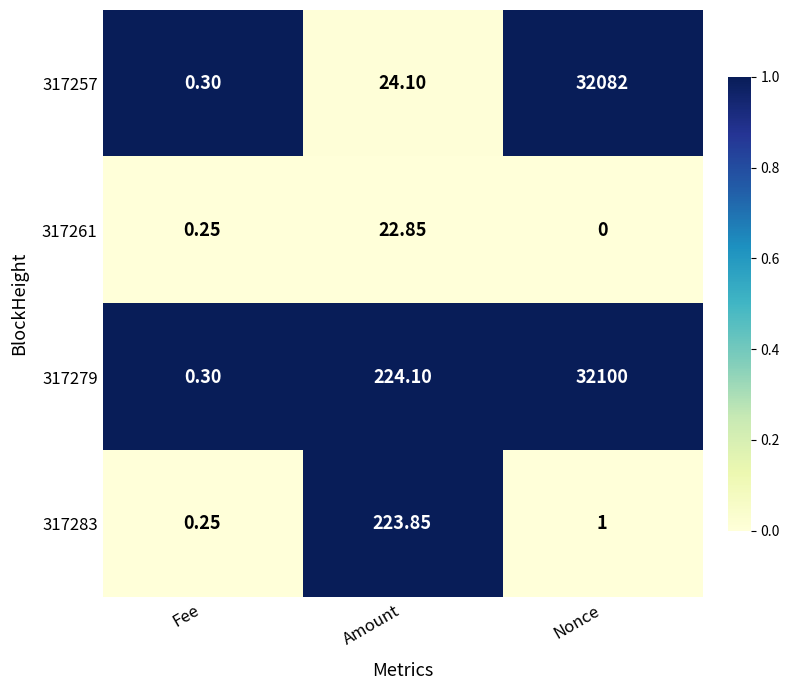

Which category has the lowest value across all series?

Nonce